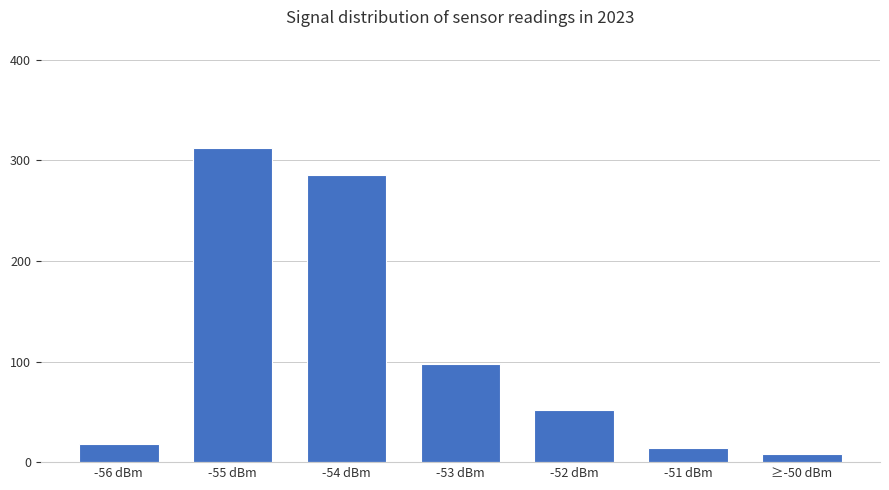

Rank the categories by value from highest to lowest.

-55 dBm, -54 dBm, -53 dBm, -52 dBm, -56 dBm, -51 dBm, ≥-50 dBm